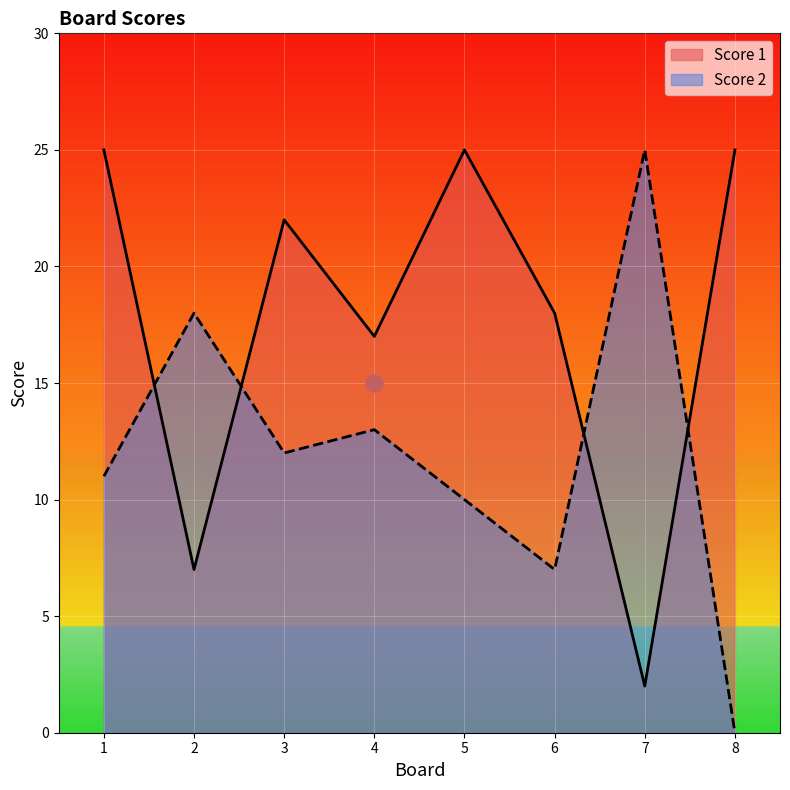

Rank the series by their maximum value, from highest to lowest.

Score 1, Score 2